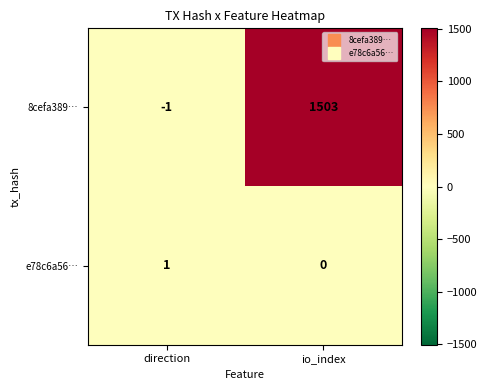

How many values in the 8cefa389… series are below 1503?

1